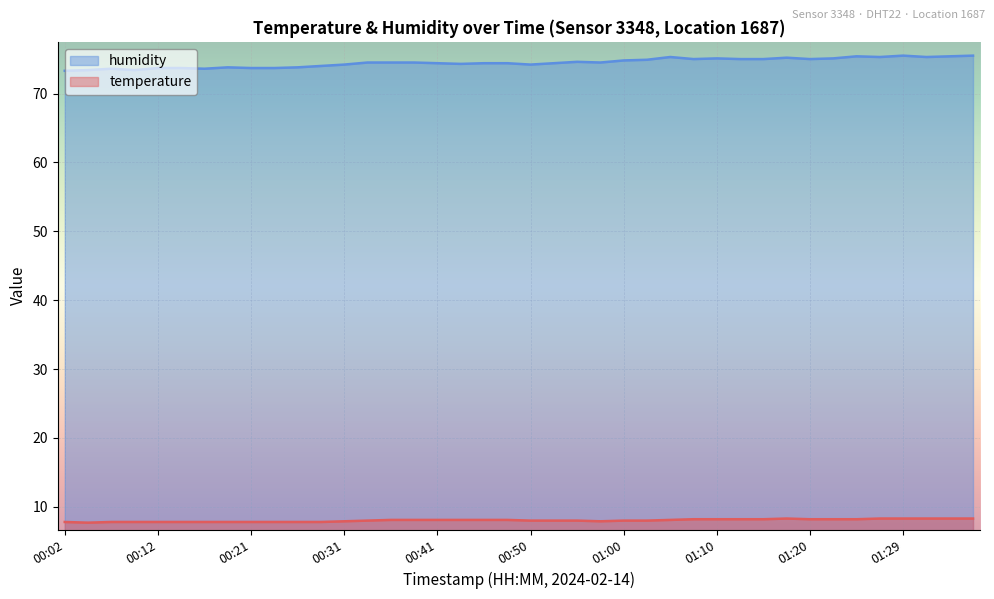

What is the label of the 28th point from the left?

01:08